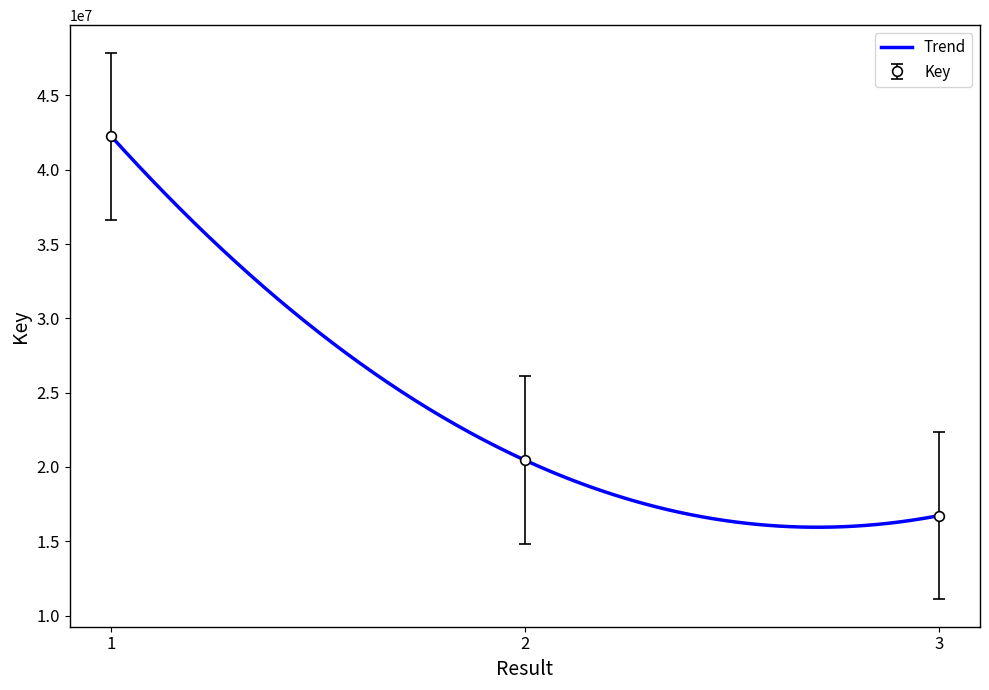

Between 2 and 3, which is larger?

2